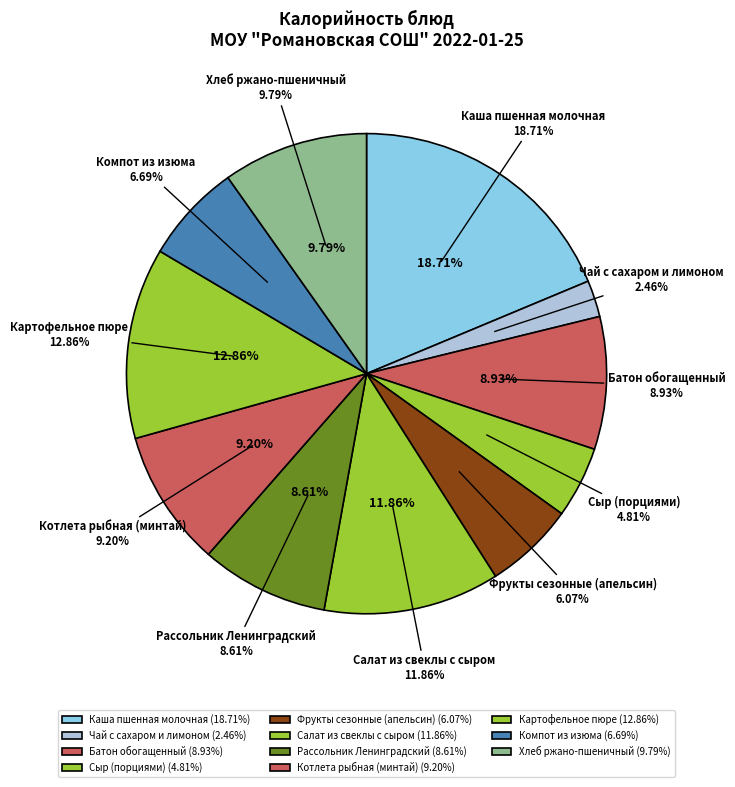

To the nearest percent, what percentage of the pie is Сыр (порциями)?

5%